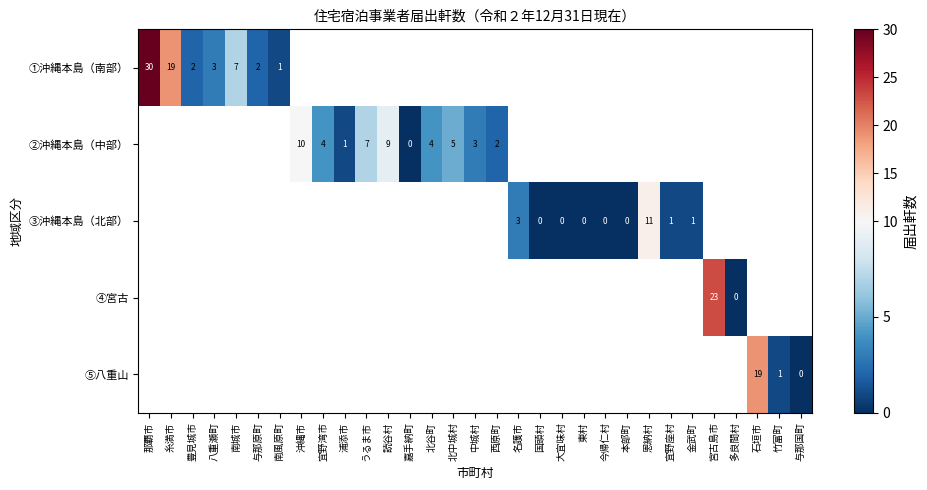

At which category does the chart reach its peak across all series?

那覇市